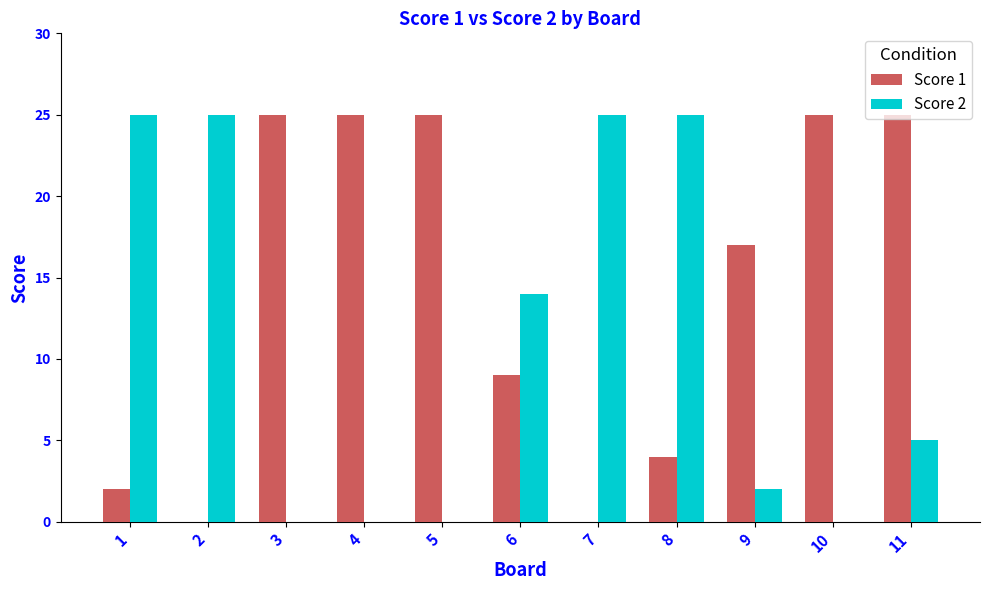

What is the sum of all Score 1 values?

157